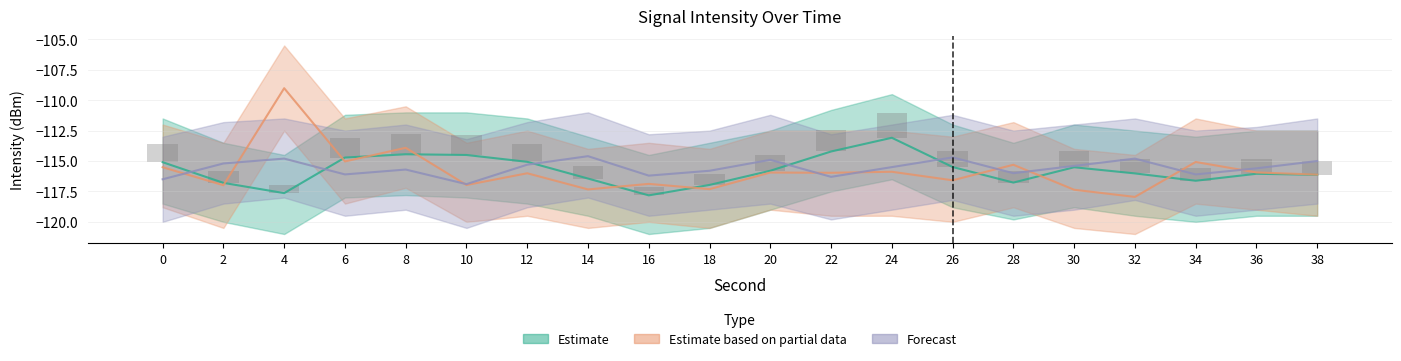

Reading left to right, what are all the values shown in this chart?

Estimate: -115.1	-116.8	-117.6	-114.7	-114.4	-114.5	-115.1	-116.4	-117.8	-117.0	-115.8	-114.2	-113.1	-115.5	-116.8	-115.5	-116.0	-116.6	-116.0	-116.1
Estimate based on partial data: -115.5	-117.0	-109.0	-115.0	-113.9	-117.0	-116.0	-117.3	-116.9	-117.3	-115.9	-116.0	-115.9	-116.6	-115.3	-117.4	-118.0	-115.1	-115.9	-116.1
Forecast: -116.5	-115.2	-114.8	-116.1	-115.7	-116.9	-115.3	-114.6	-116.2	-115.8	-114.9	-116.3	-115.5	-114.7	-116.0	-115.4	-114.8	-116.1	-115.6	-115.0